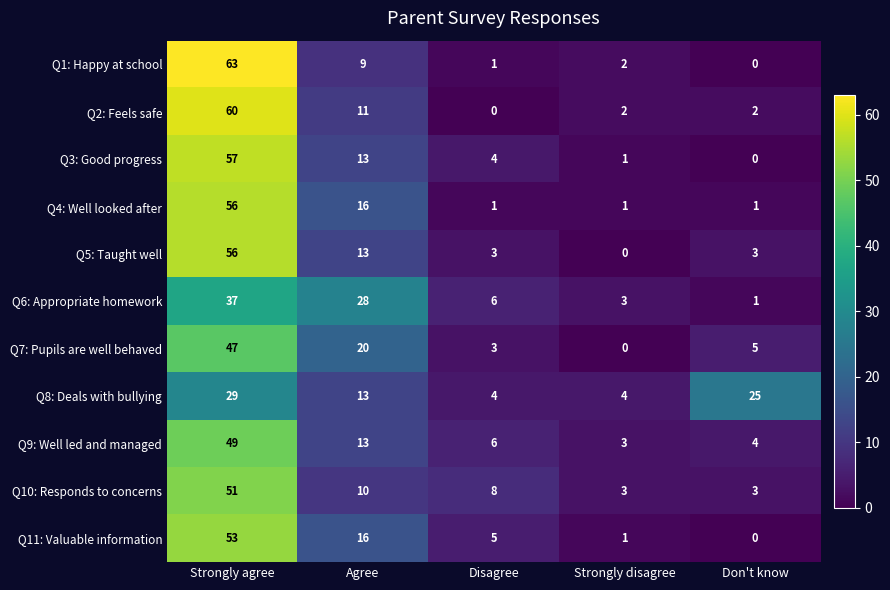

What is the approximate value of Q6: Appropriate homework at Disagree, to the nearest 5?

5